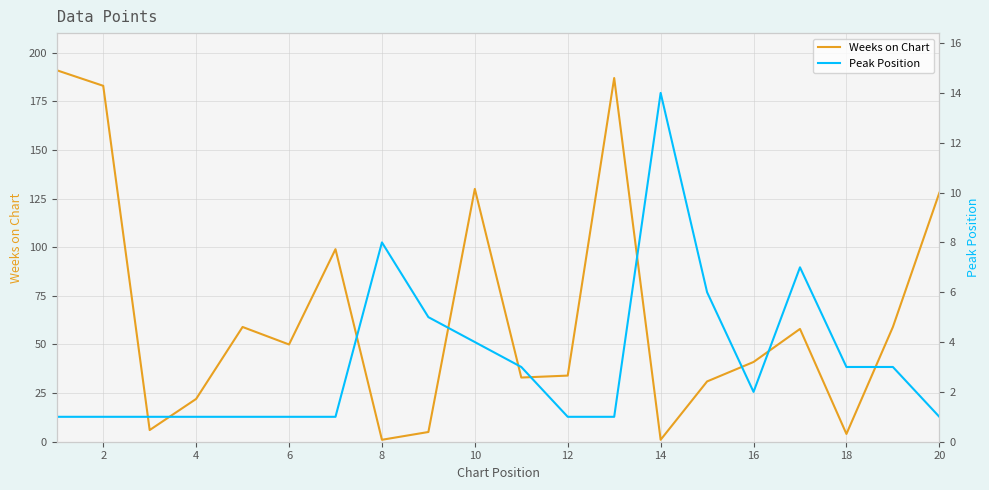

Does the chart display data point markers on the line(s)?

No